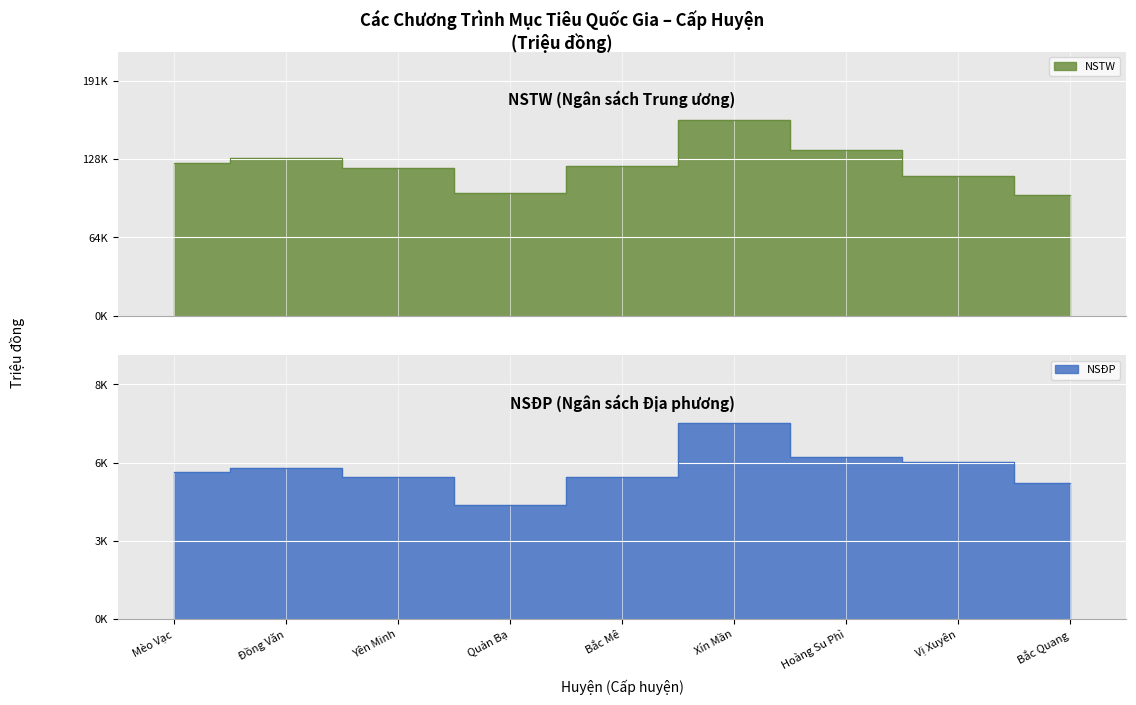

In NSĐP, how many points are lower than both neighbors (excluding endpoints)?

1